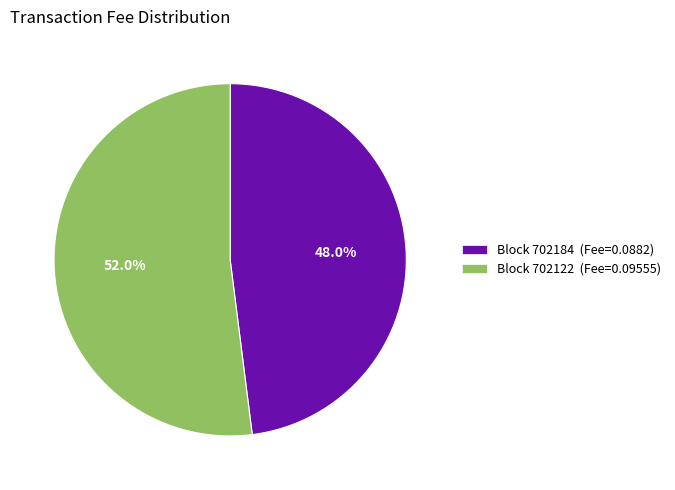

Is there any slice that represents more than half of the pie?

Yes